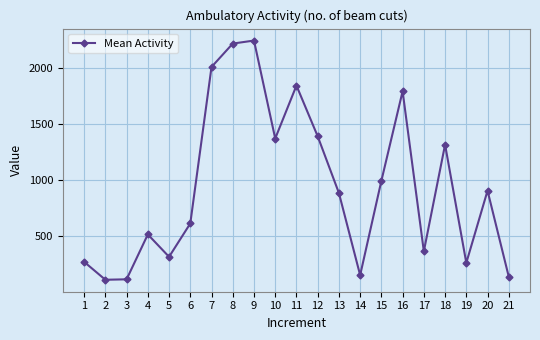

What is the minimum value shown in the chart?

111